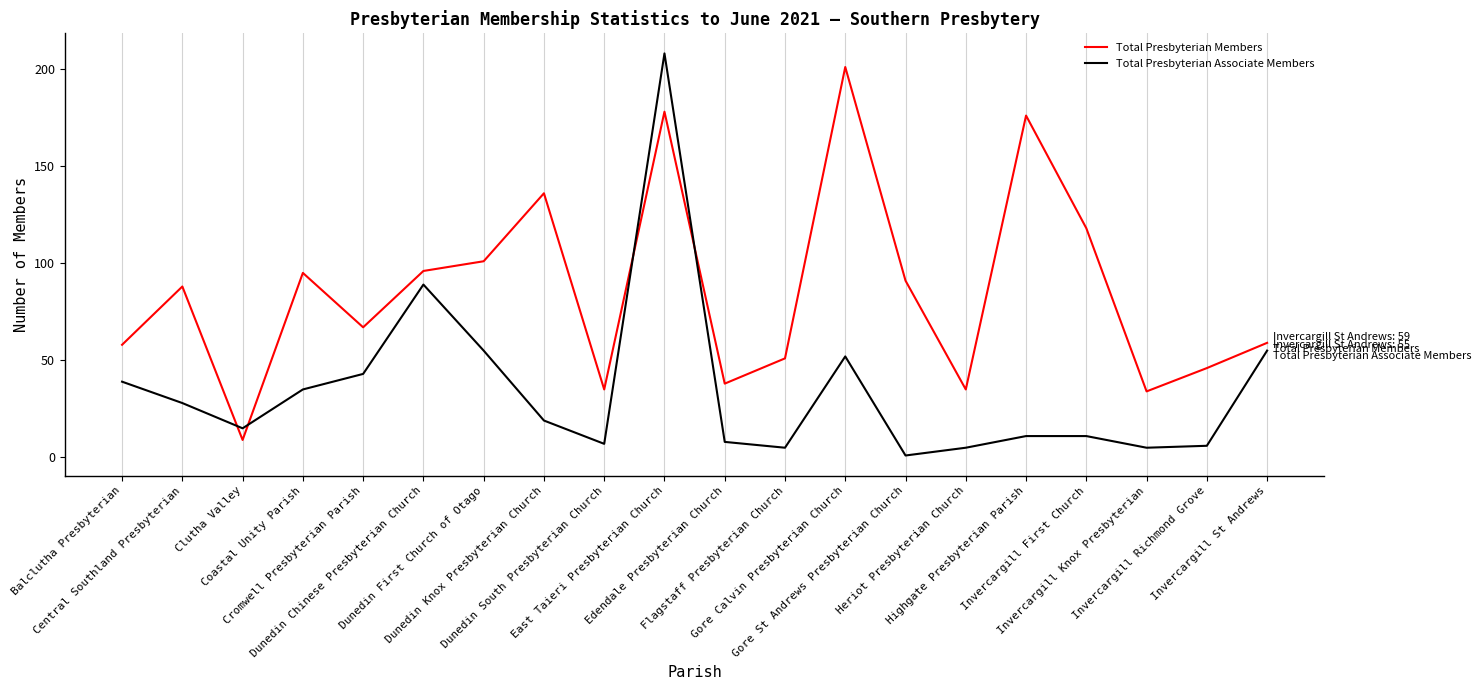

Reading right to left, extract all data points from this chart.

Total Presbyterian Members: Invercargill St Andrews=59	Invercargill Richmond Grove=46	Invercargill Knox Presbyterian=34	Invercargill First Church=118	Highgate Presbyterian Parish=176	Heriot Presbyterian Church=35	Gore St Andrews Presbyterian Church=91	Gore Calvin Presbyterian Church=201	Flagstaff Presbyterian Church=51	Edendale Presbyterian Church=38	East Taieri Presbyterian Church=178	Dunedin South Presbyterian Church=35	Dunedin Knox Presbyterian Church=136	Dunedin First Church of Otago=101	Dunedin Chinese Presbyterian Church=96	Cromwell Presbyterian Parish=67	Coastal Unity Parish=95	Clutha Valley=9	Central Southland Presbyterian=88	Balclutha Presbyterian=58
Total Presbyterian Associate Members: Invercargill St Andrews=55	Invercargill Richmond Grove=6	Invercargill Knox Presbyterian=5	Invercargill First Church=11	Highgate Presbyterian Parish=11	Heriot Presbyterian Church=5	Gore St Andrews Presbyterian Church=1	Gore Calvin Presbyterian Church=52	Flagstaff Presbyterian Church=5	Edendale Presbyterian Church=8	East Taieri Presbyterian Church=208	Dunedin South Presbyterian Church=7	Dunedin Knox Presbyterian Church=19	Dunedin First Church of Otago=55	Dunedin Chinese Presbyterian Church=89	Cromwell Presbyterian Parish=43	Coastal Unity Parish=35	Clutha Valley=15	Central Southland Presbyterian=28	Balclutha Presbyterian=39